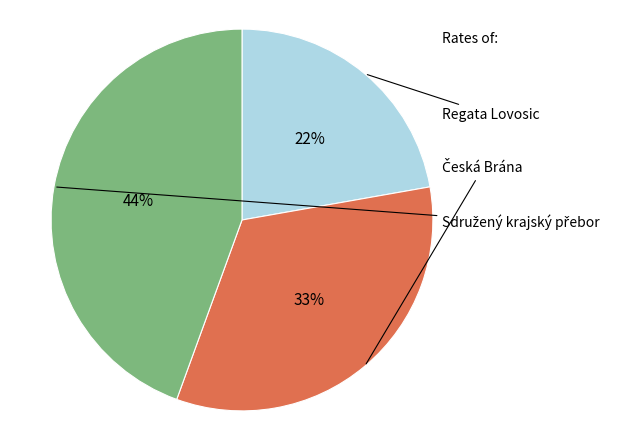

Count the number of slices in the pie.

3